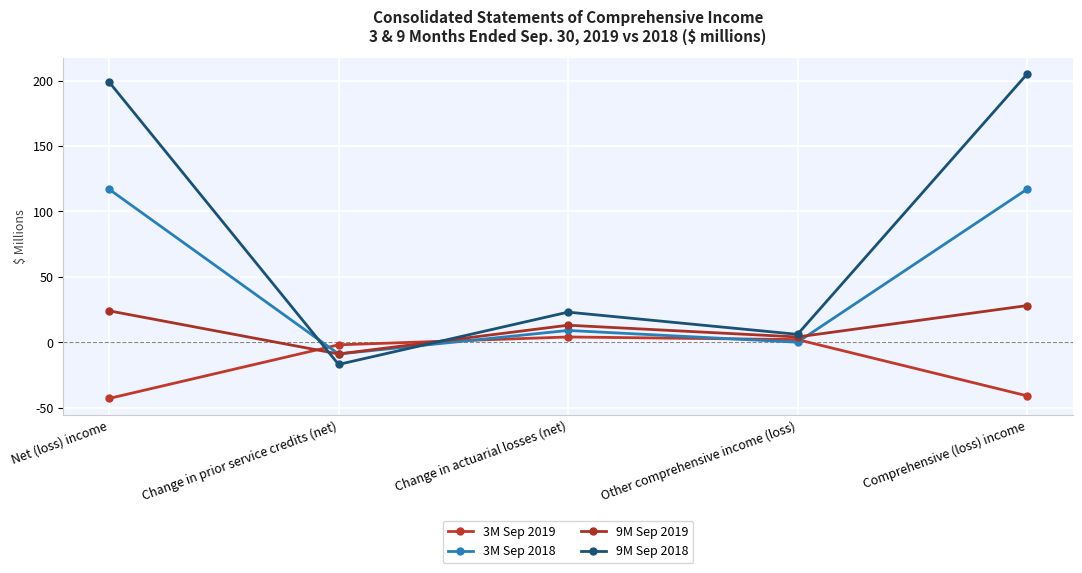

True or false: 9M Sep 2018 has a value of 5 at Change in actuarial losses (net).

False